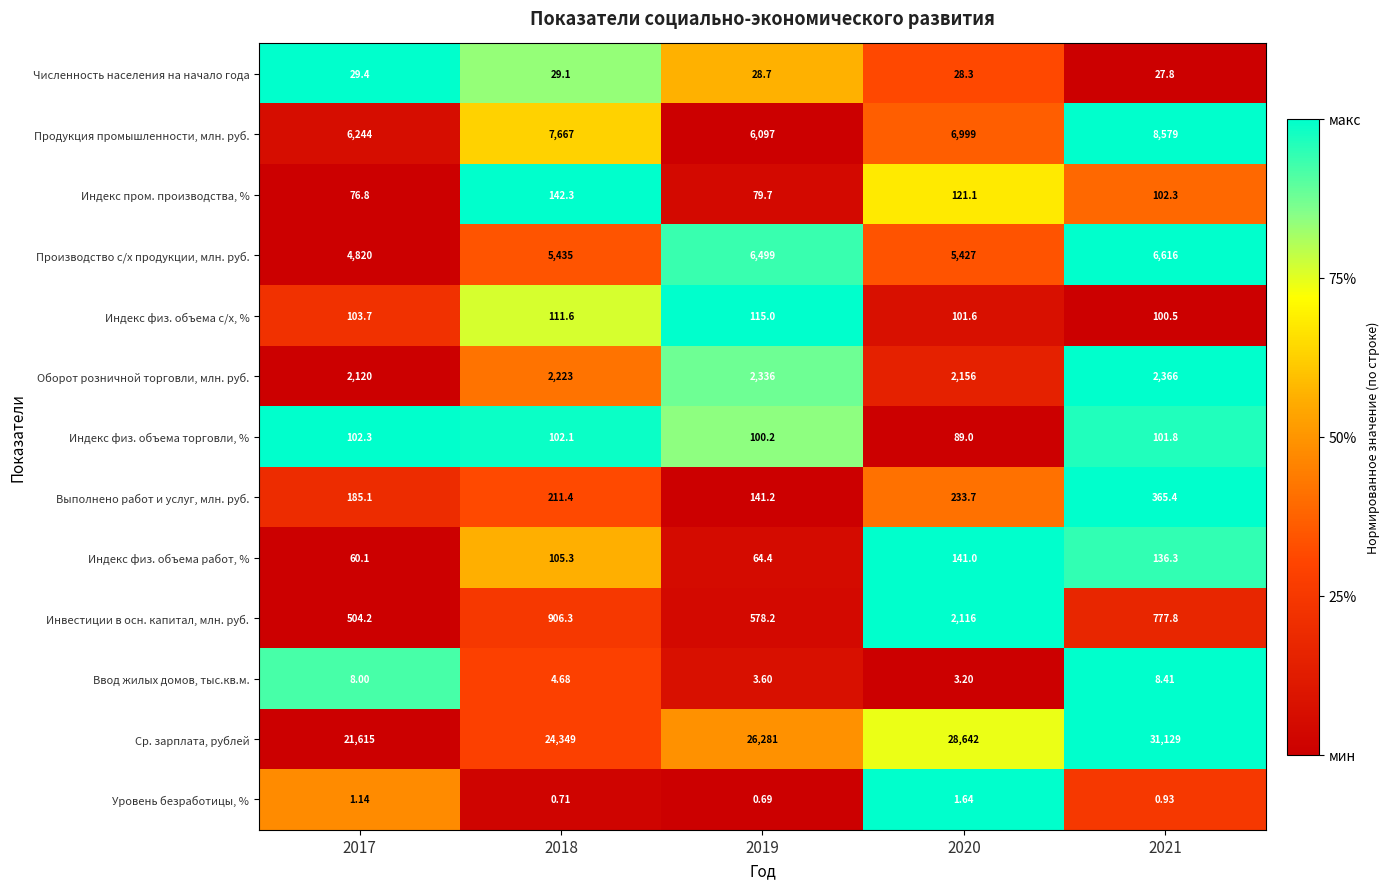

Is the value of Выполнено работ и услуг, млн. руб. at 2017 greater than the value of Производство с/х продукции, млн. руб. at 2019?

No